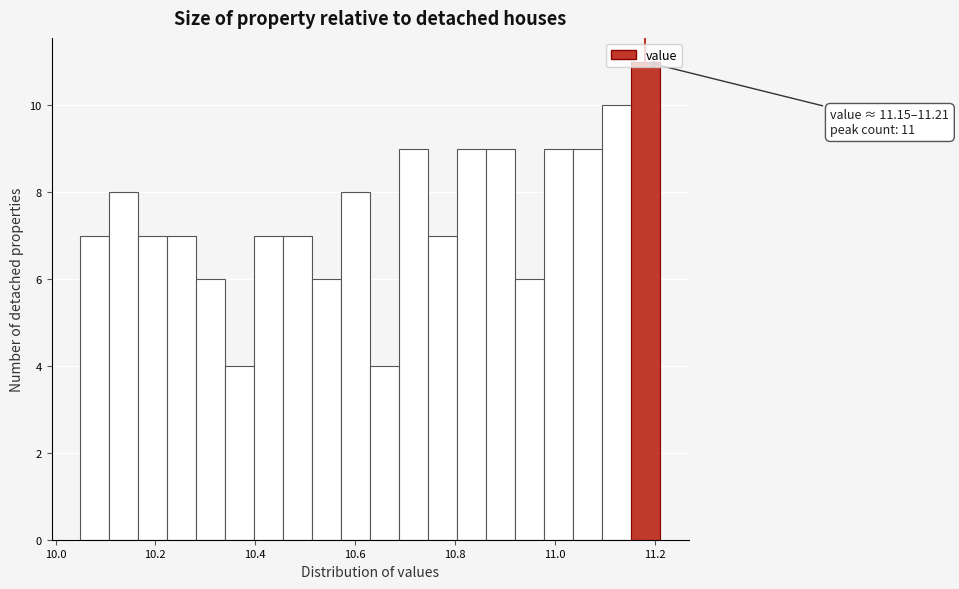

Around what value on the x-axis is the tallest bar? Give the approximate position of its centre, as read against the axis.

11.18